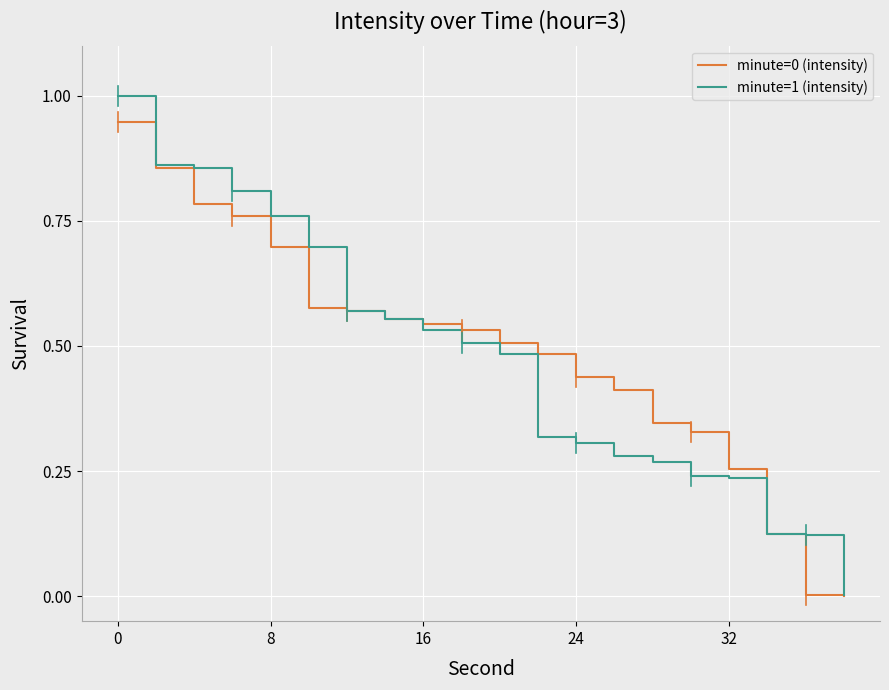

Which series has the largest range (max minus min)?

minute=1 (intensity)